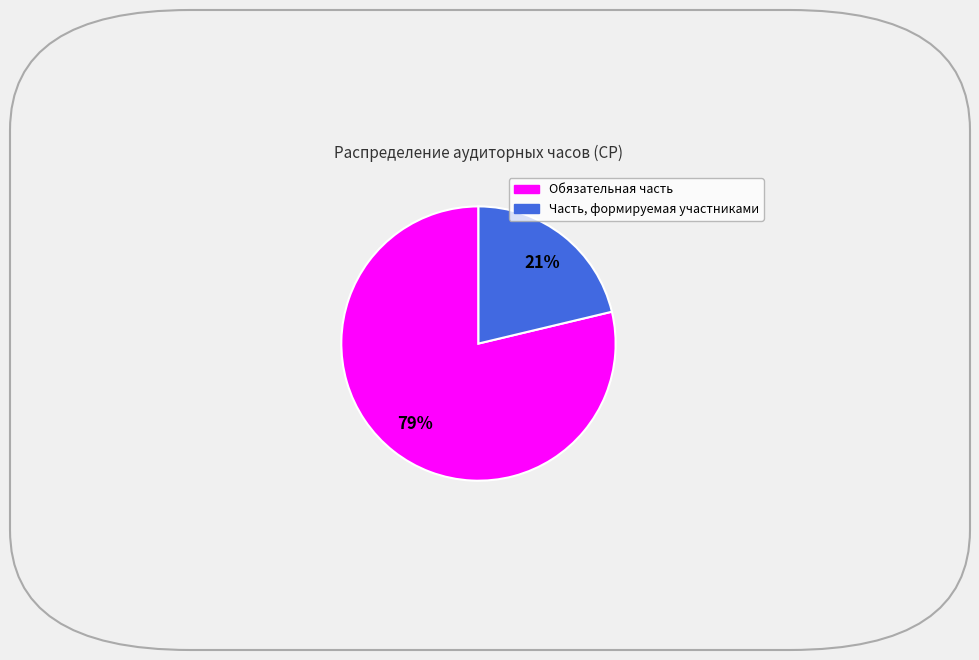

Rank the categories by value from lowest to highest.

Часть, формируемая участниками, Обязательная часть